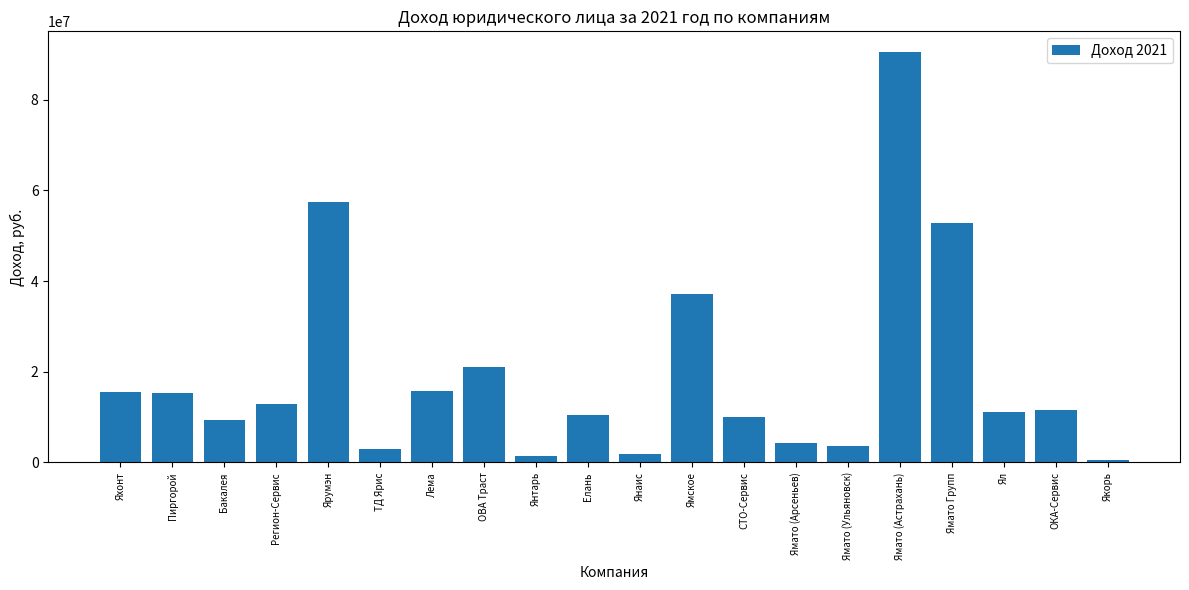

Between Ямское and Лема, which is larger?

Ямское